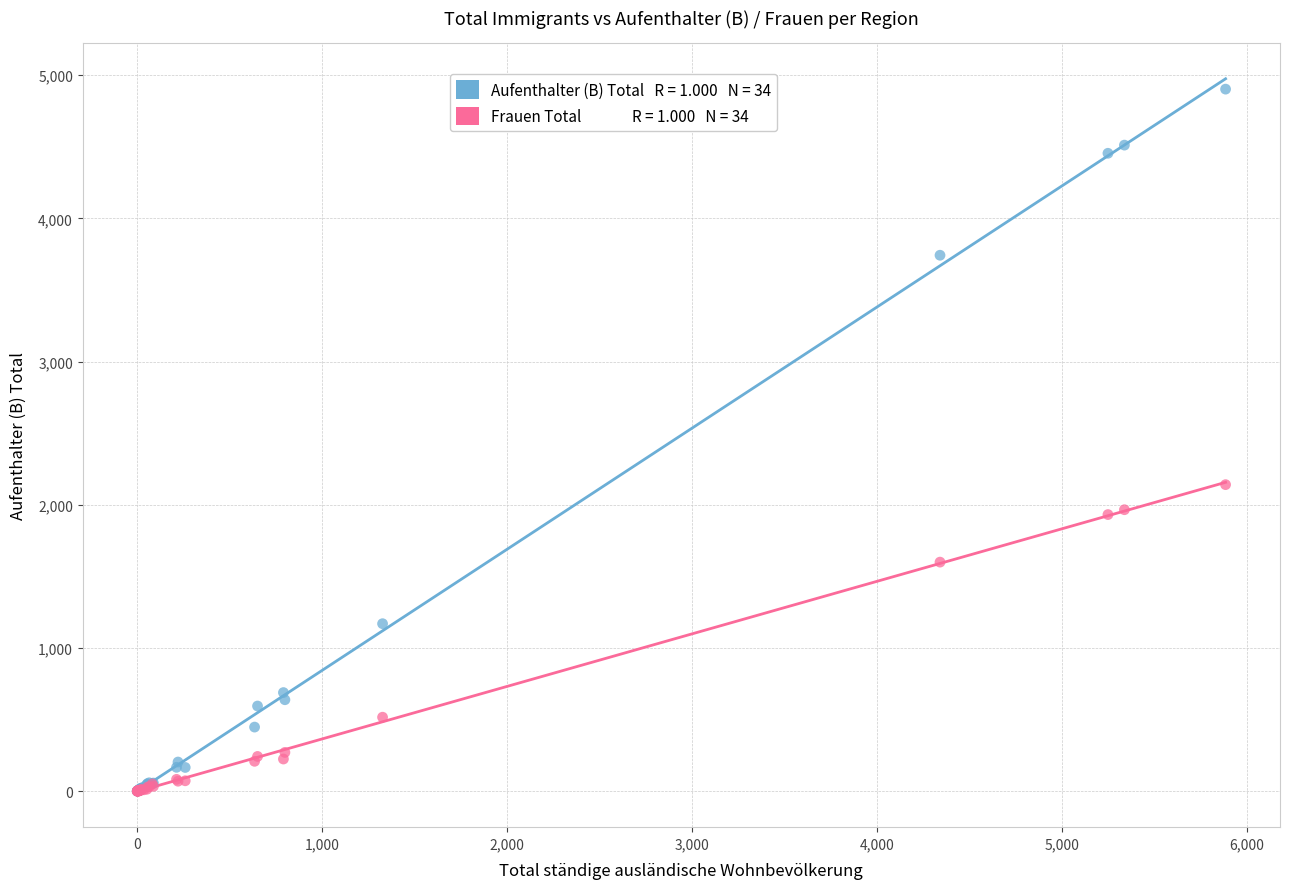

Across all series, what Y value is closest to 2451?

2141